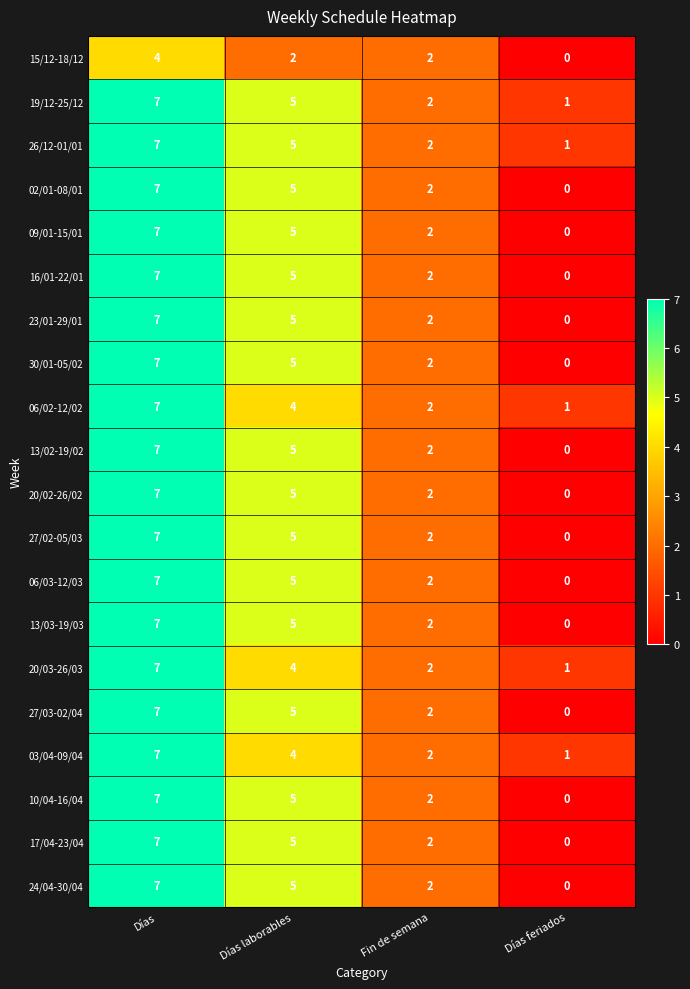

At which category is the sum across all series the highest?

Días